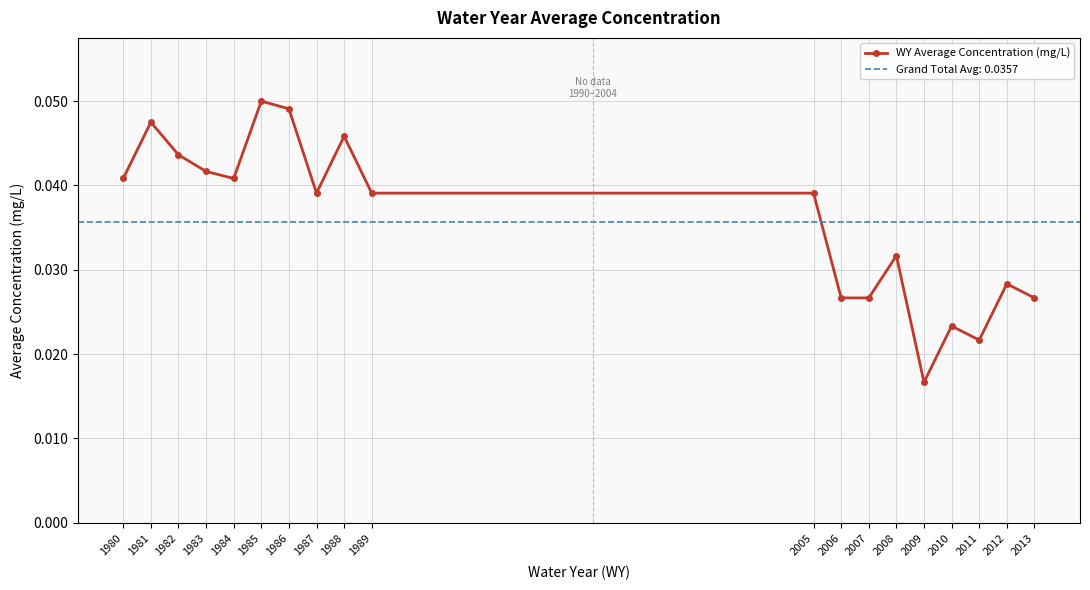

How many points are higher than both their immediate neighbors (excluding endpoints)?

6